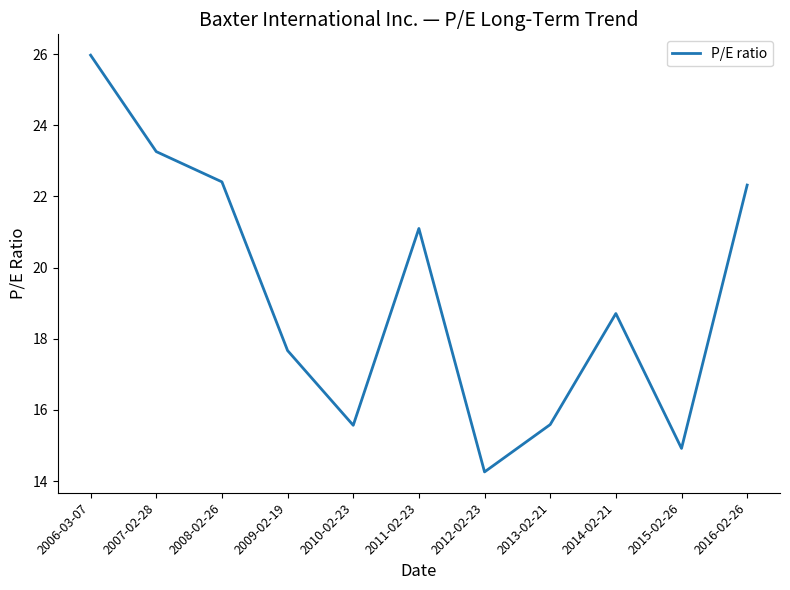

What is the difference between the maximum and minimum values?

11.7